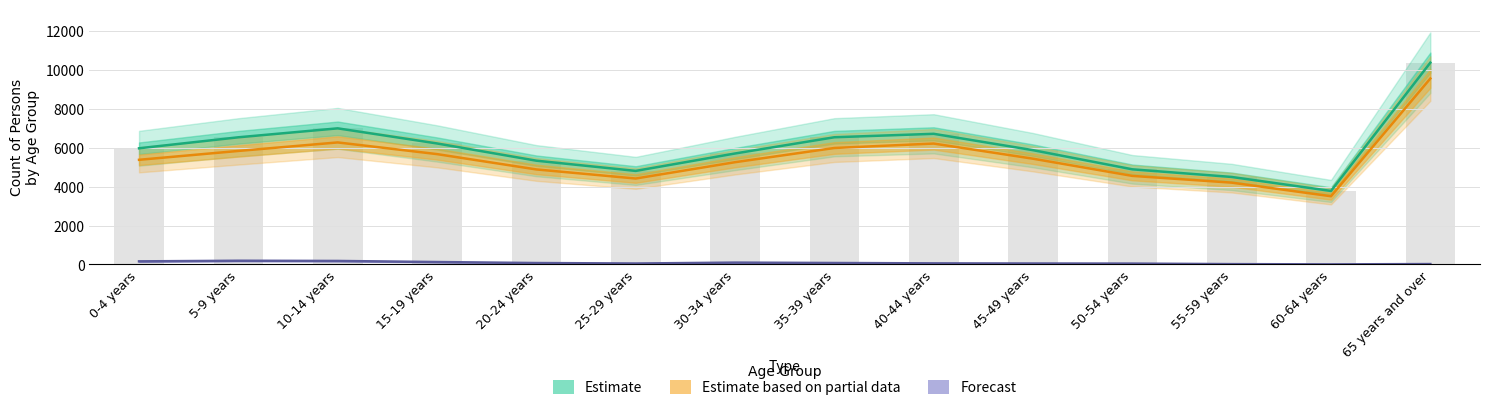

Are the bars grouped side by side (vs. stacked)?

Yes